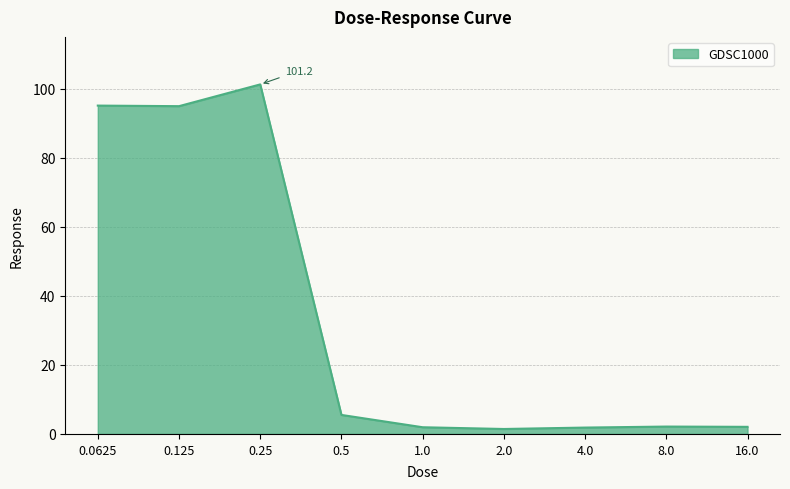

The value at 0.25 is 101.2. True or false?

True